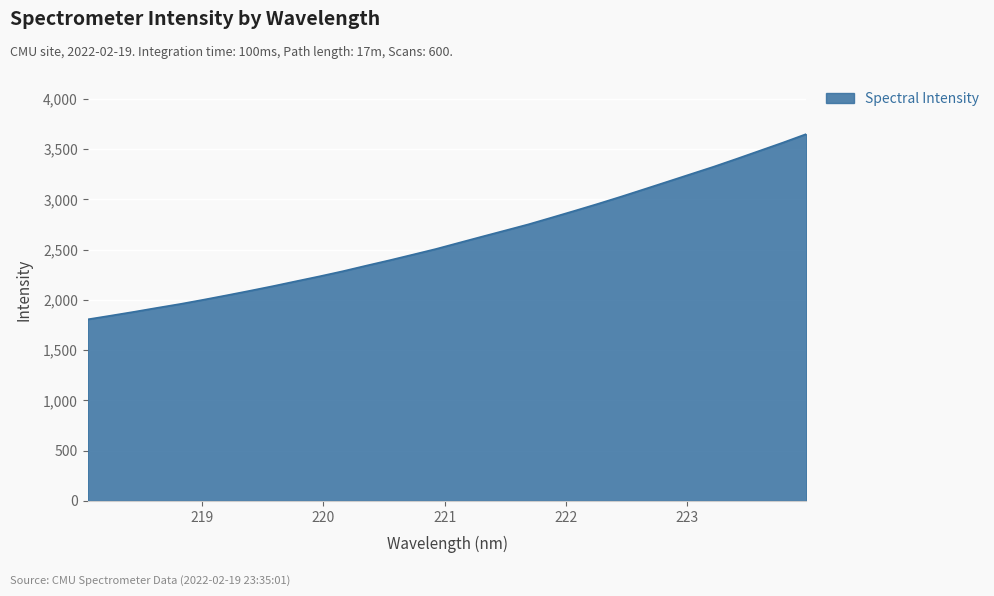

How many lines are shown in the chart?

1